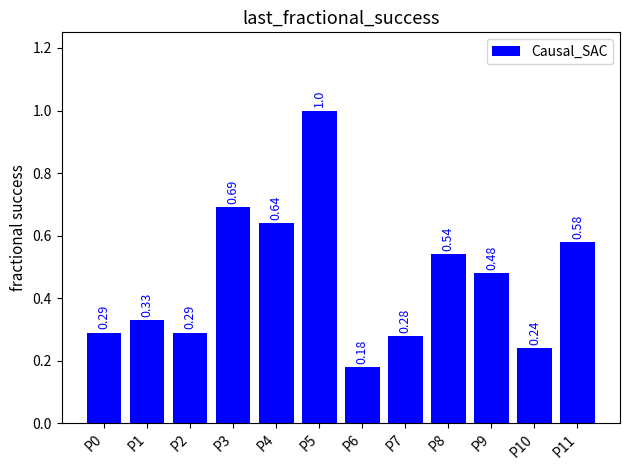

Which has a higher value, P8 or P0?

P8